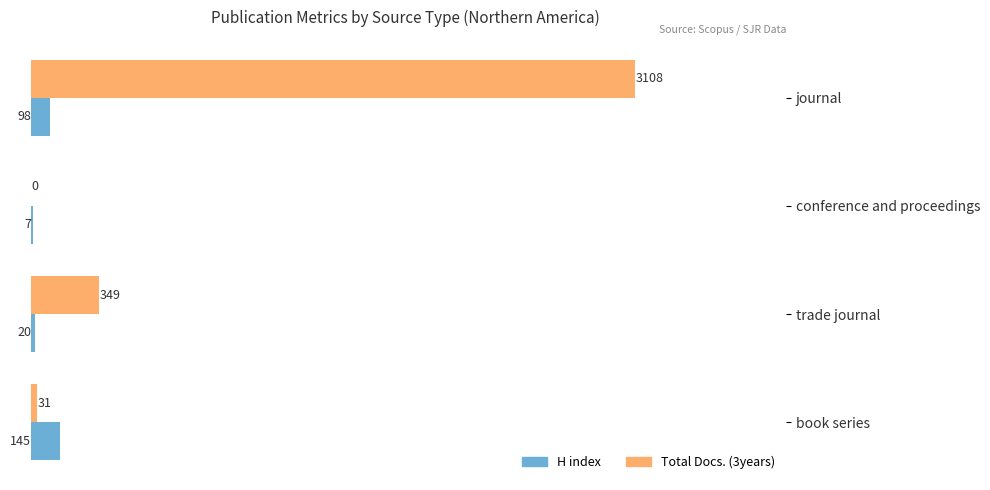

What is the total value across all series at trade journal?

369